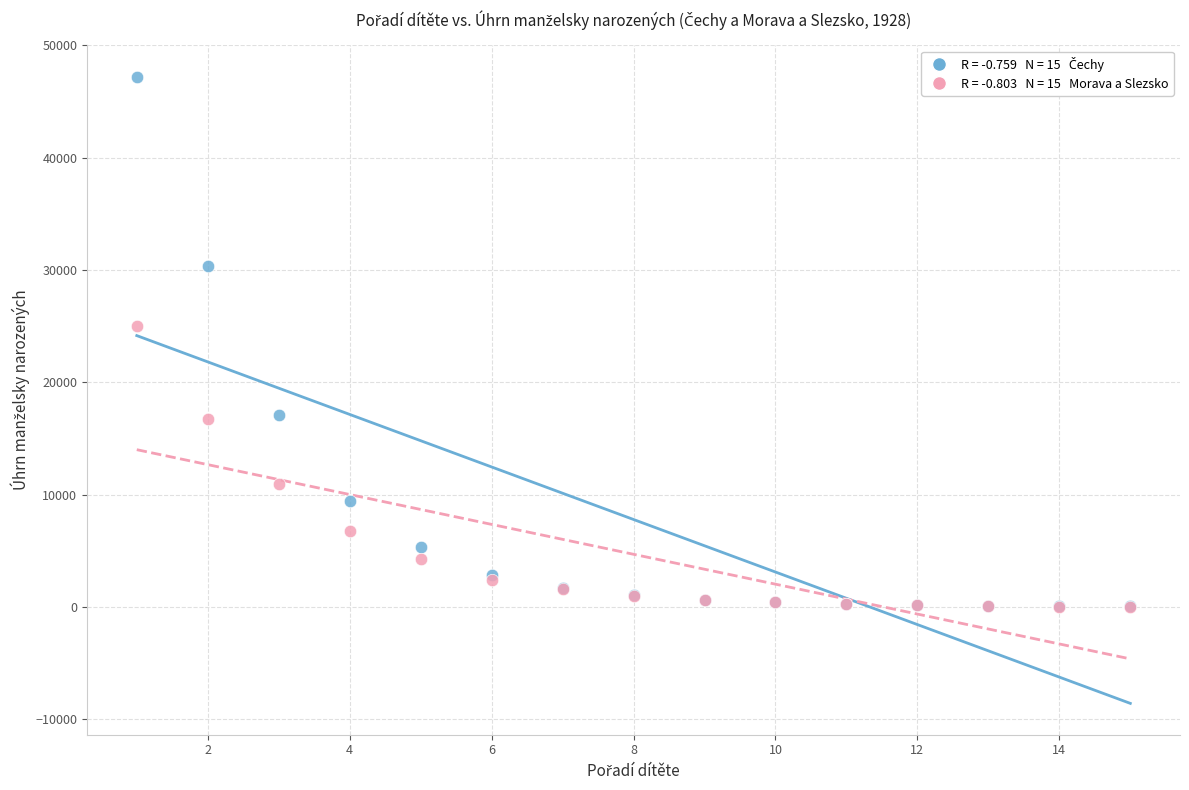

Across all series, what Y value is closest to 23626?

24983